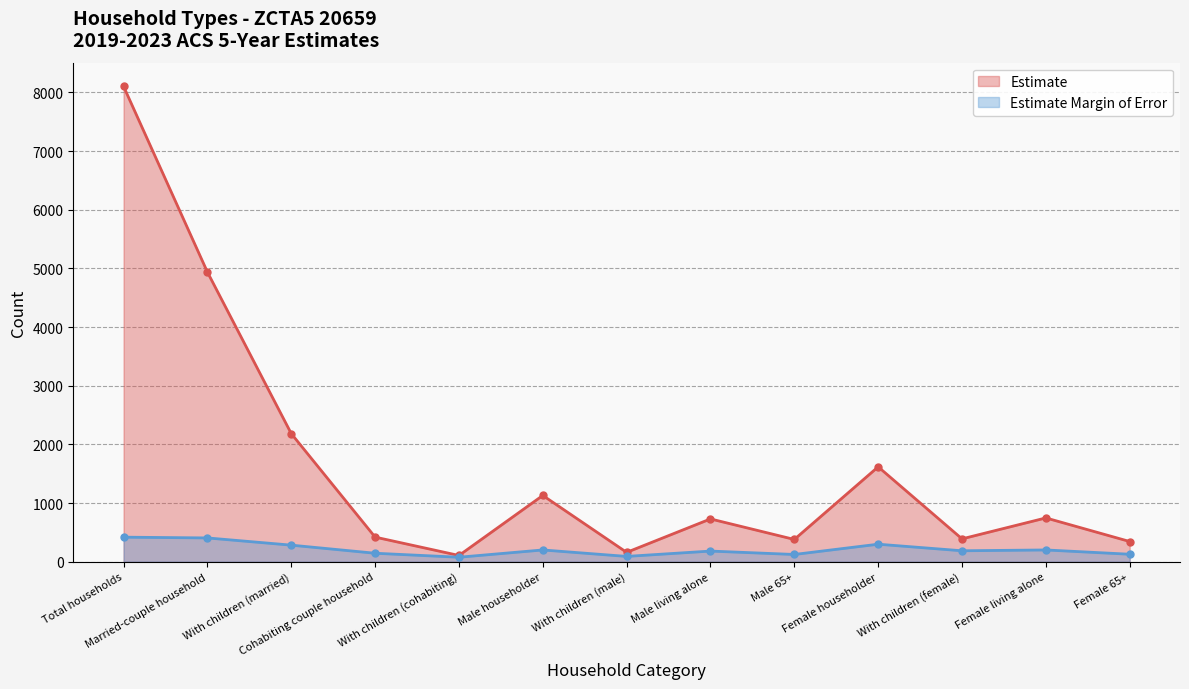

List the series in order of their overall mean, highest first.

Estimate, Estimate Margin of Error